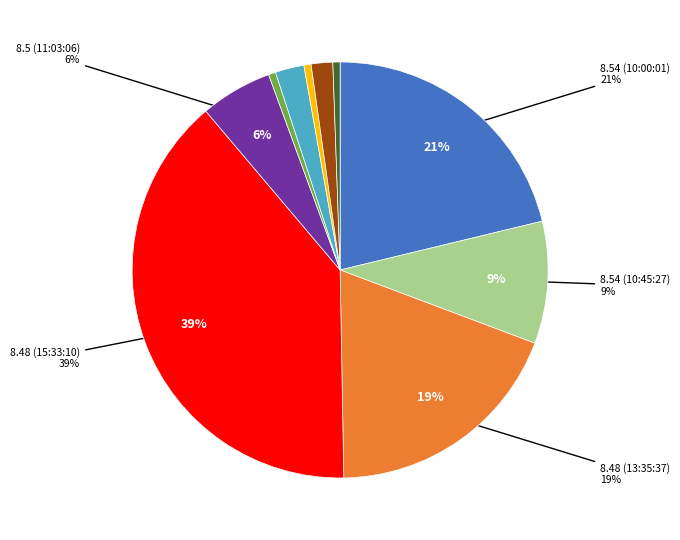

To the nearest percent, what is the average slice percentage?

10%